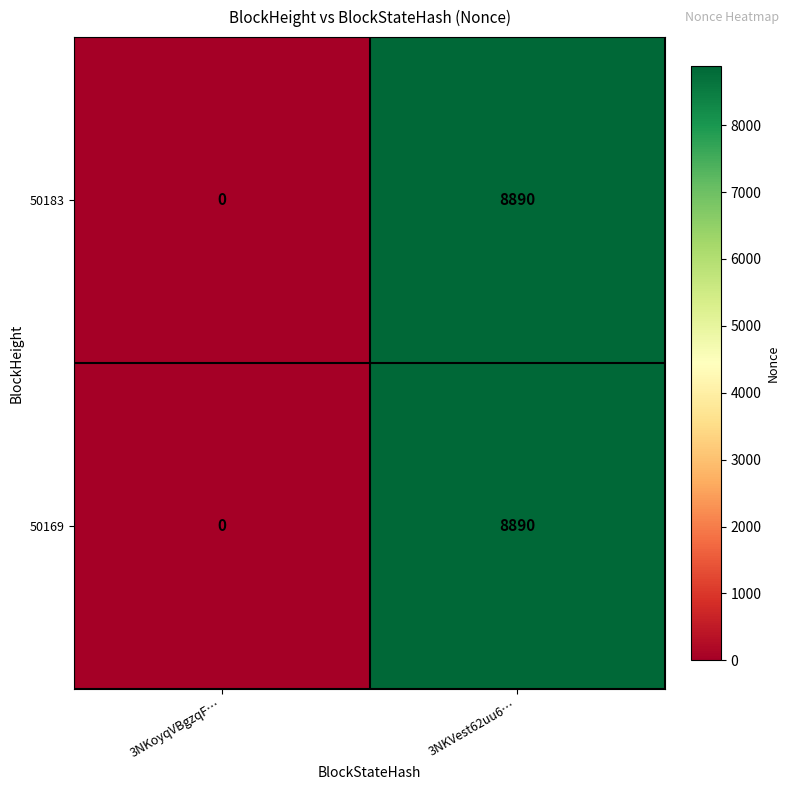

The 50169 series shows 4612 at 3NKoyqVBgzqF…. True or false?

False